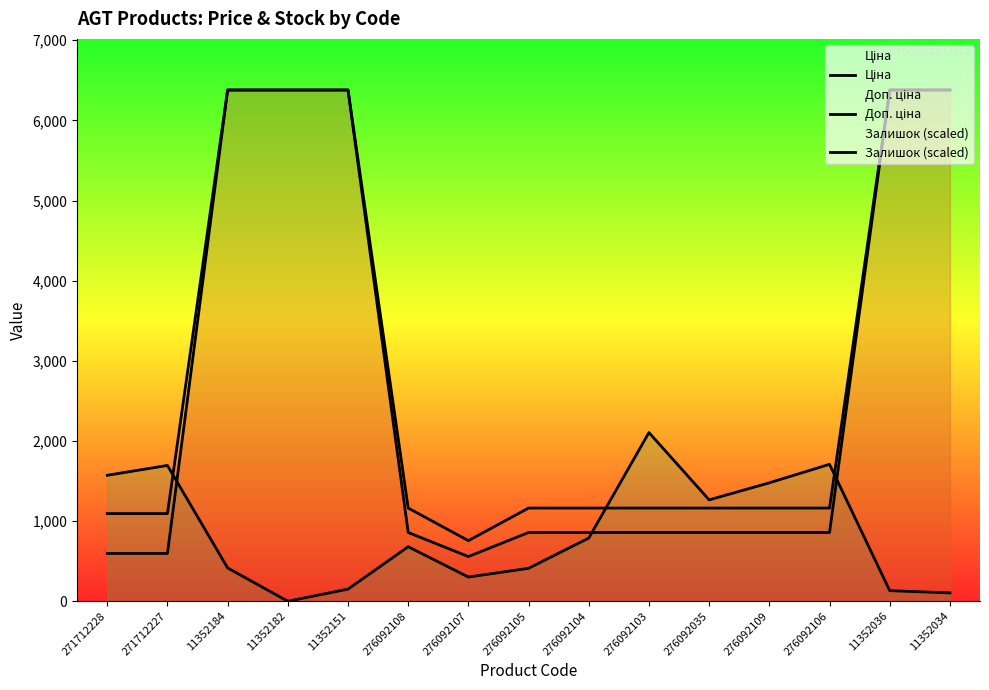

True or false: Доп. ціна and Залишок (scaled) intersect in this chart.

True